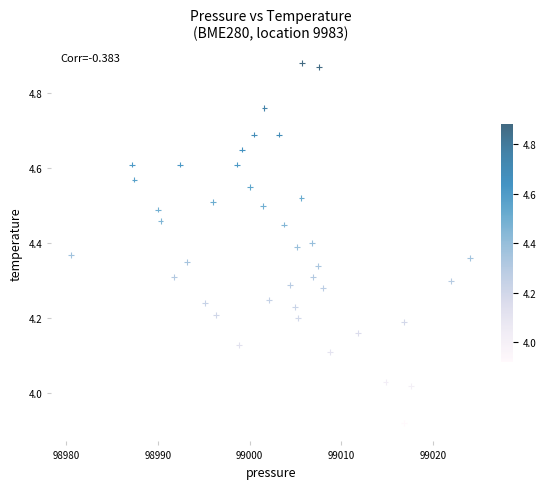

What is the range of Y values (max minus min)?

1.0